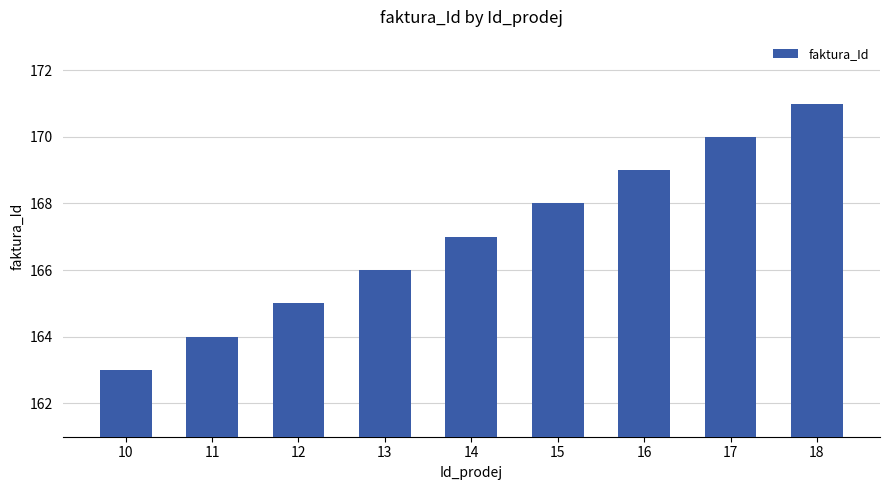

How many bars are there in total?

9